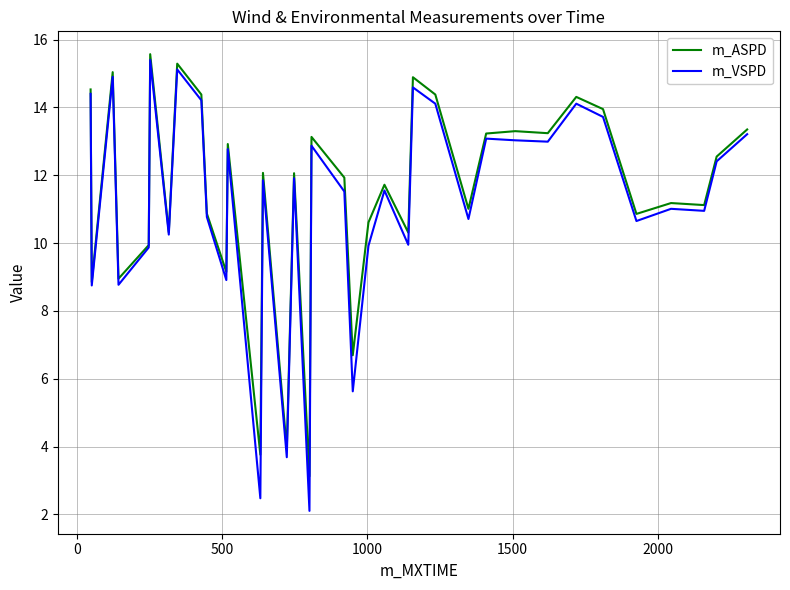

How many categories are shown in the chart?

36